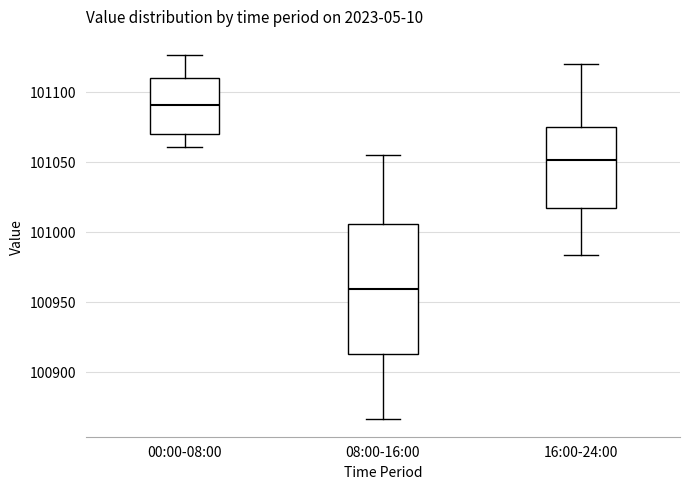

Which box's median line is the lowest?

08:00-16:00